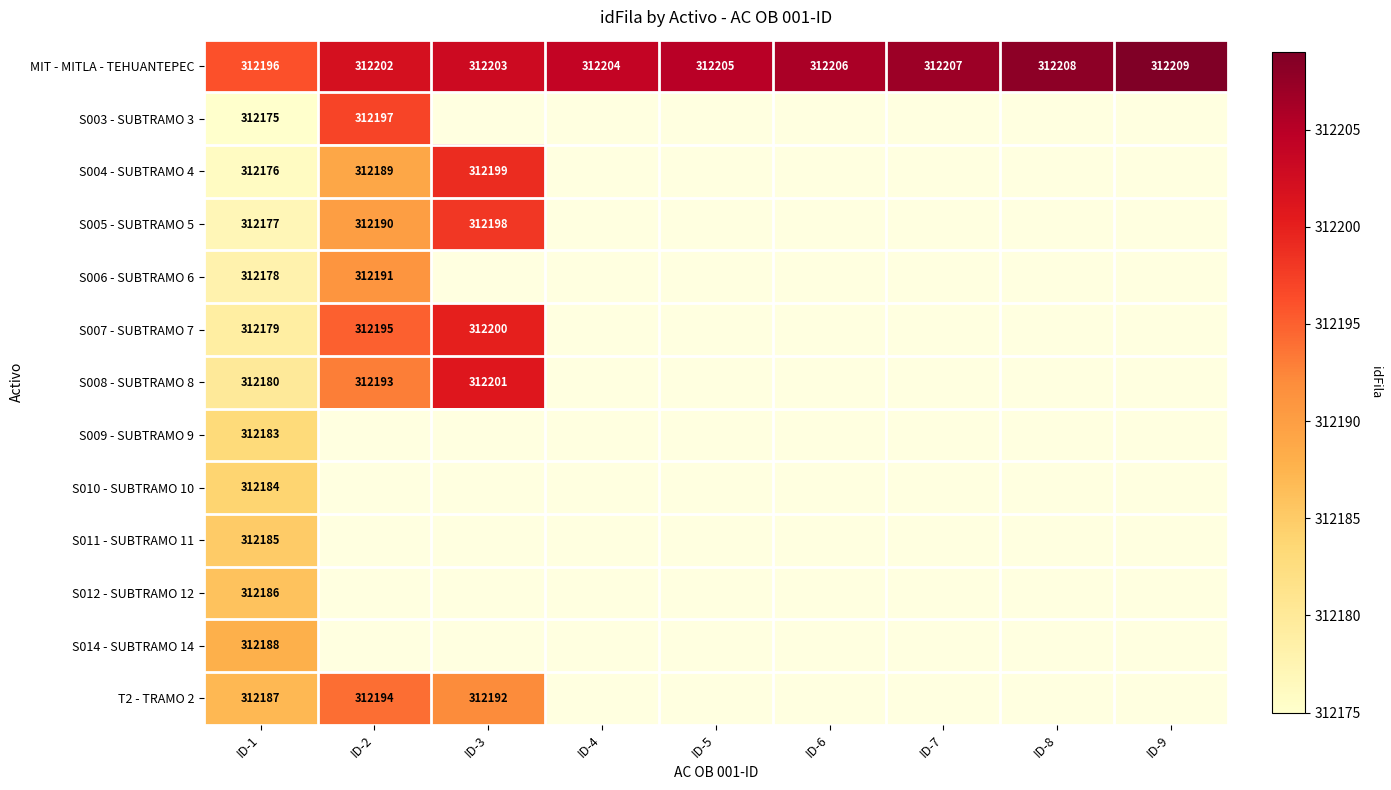

The S007 - SUBTRAMO 7 series shows 88225 at ID-2. True or false?

False